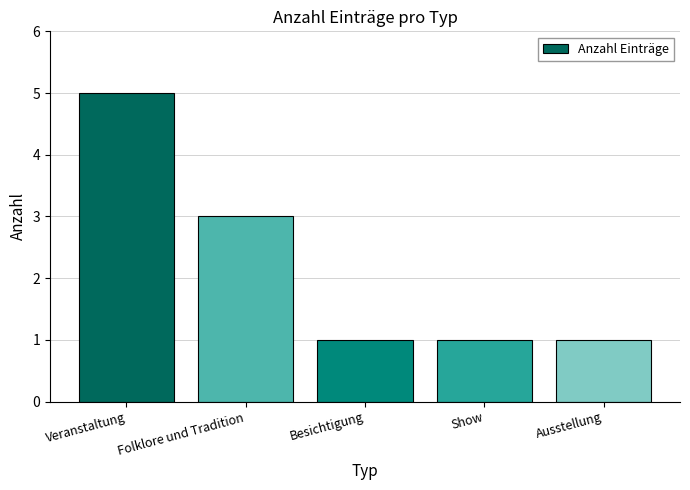

The value at Besichtigung is 1. True or false?

True